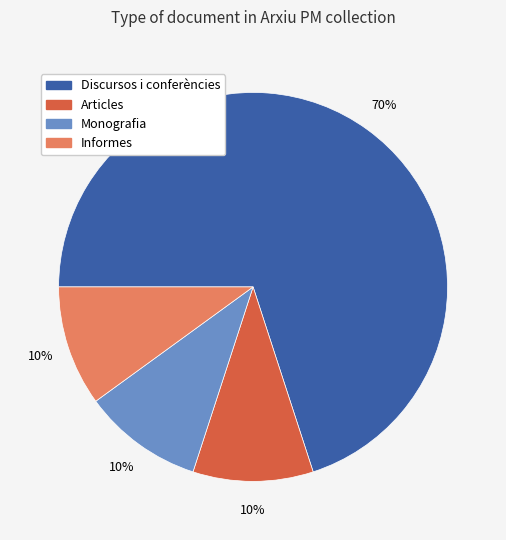

To the nearest percent, what is the difference between the largest and smallest slice percentages?

60%